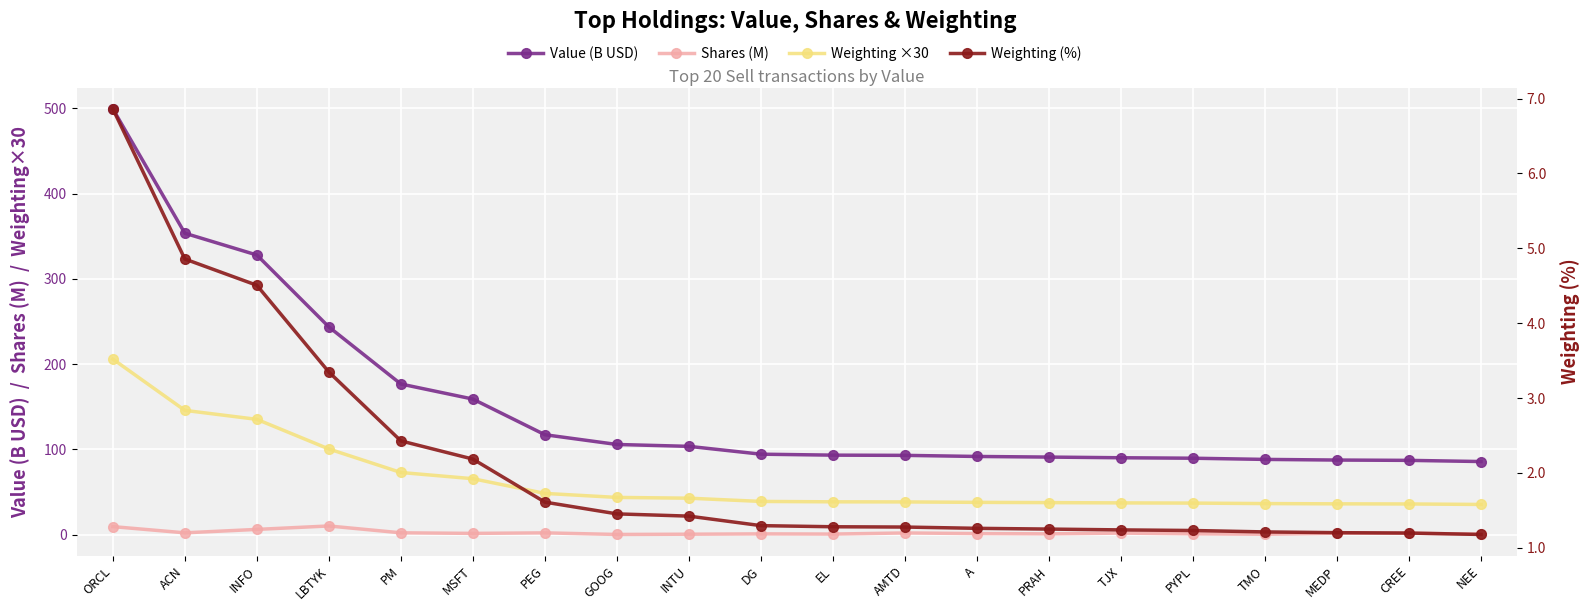

What is the sum of the Weighting ×30 values at ACN and PM?

218.5